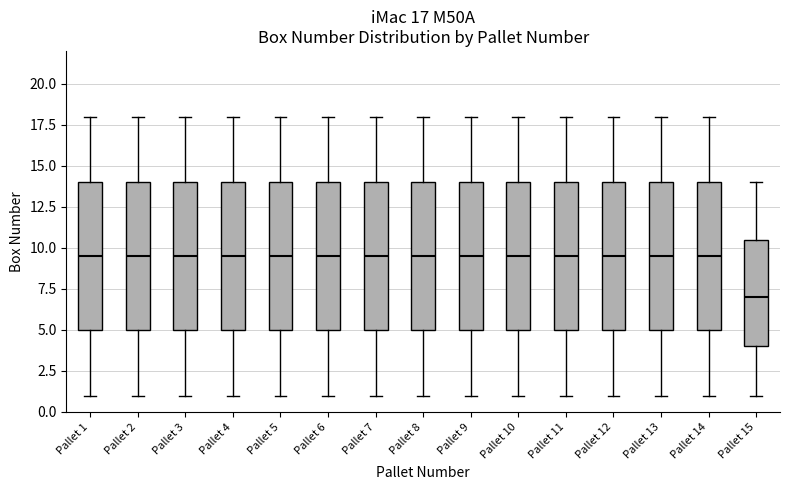

Which box has the lowest median line?

Pallet 15